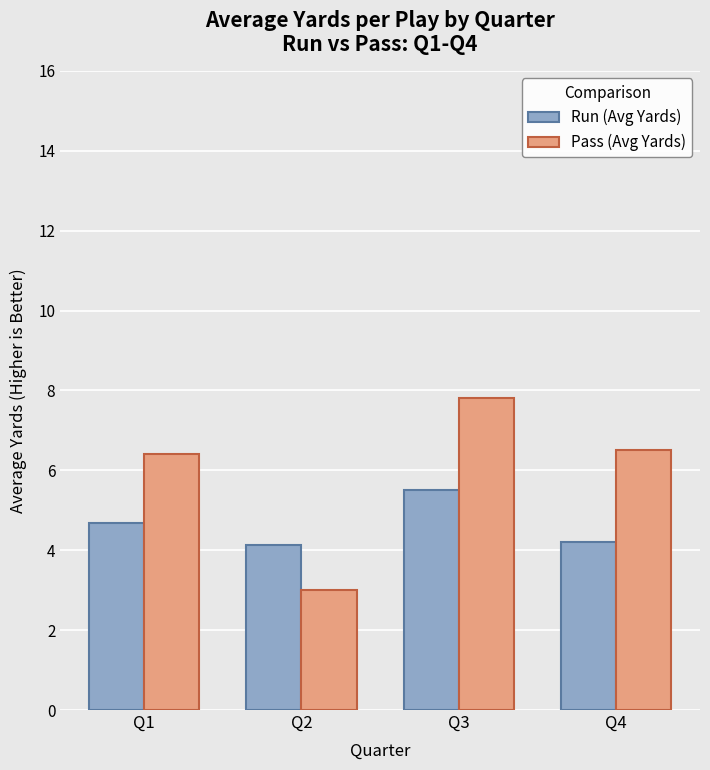

At which category is the sum across all series the highest?

Q3